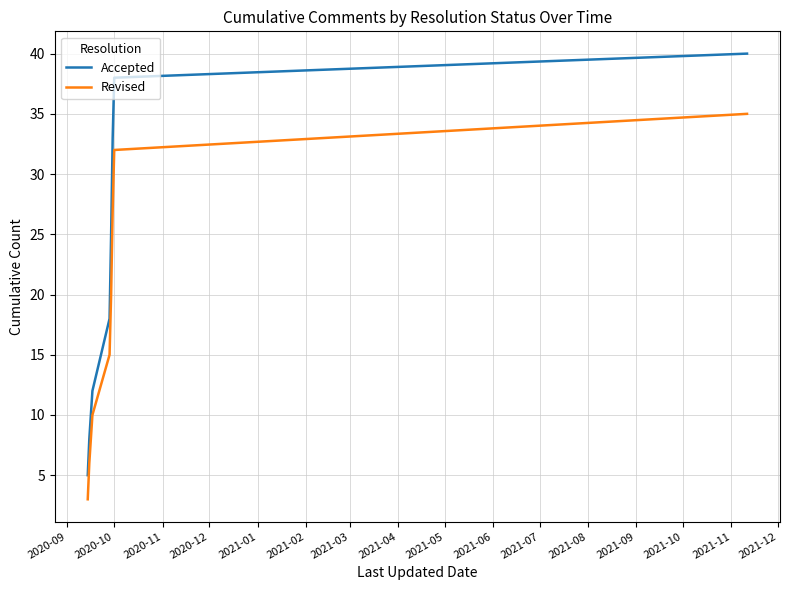

List the series in order of their peak value, lowest first.

Revised, Accepted